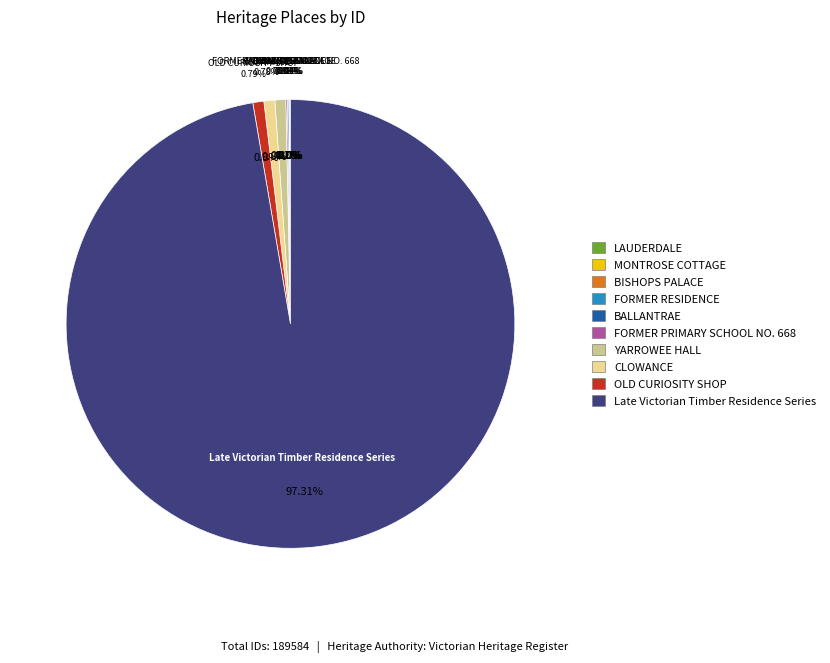

True or false: BALLANTRAE accounts for 11% of the total.

False